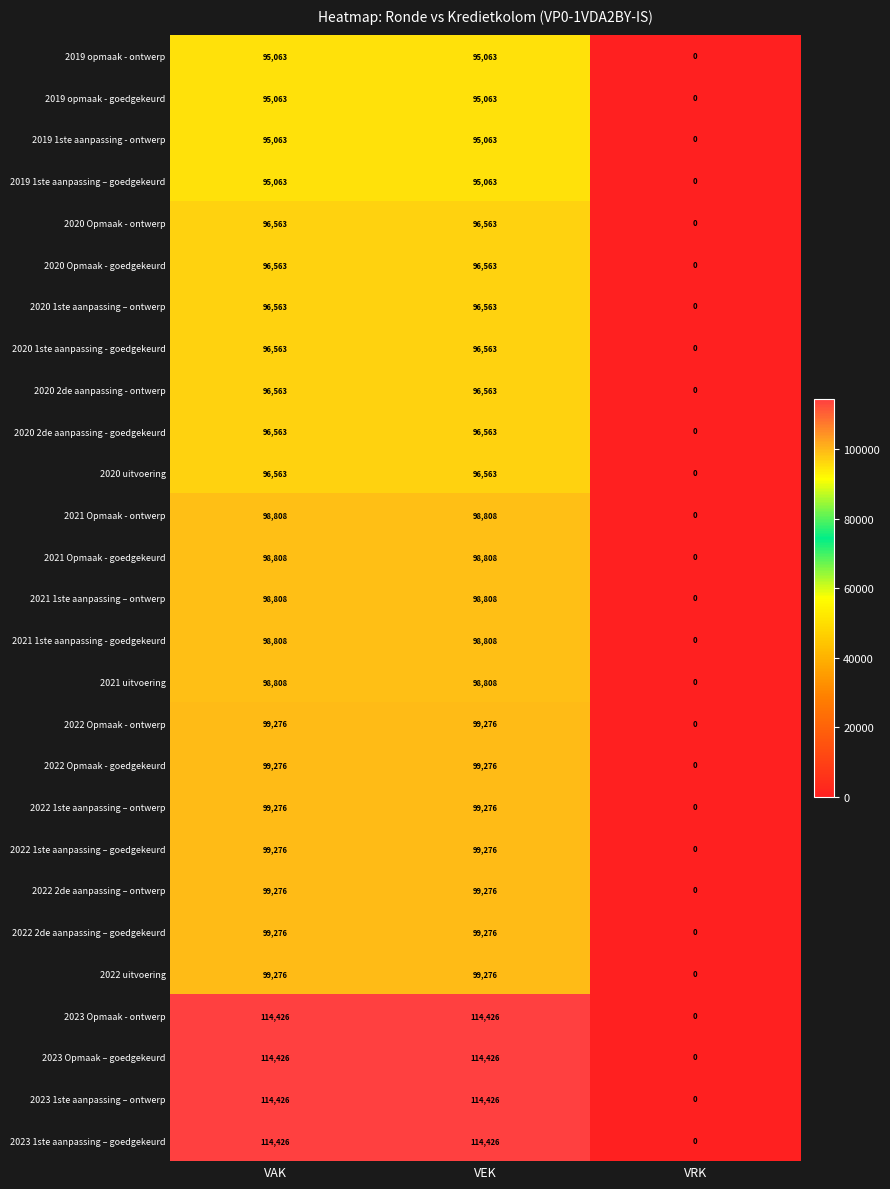

What is the average value of the 2023 1ste aanpassing – ontwerp series?

76284